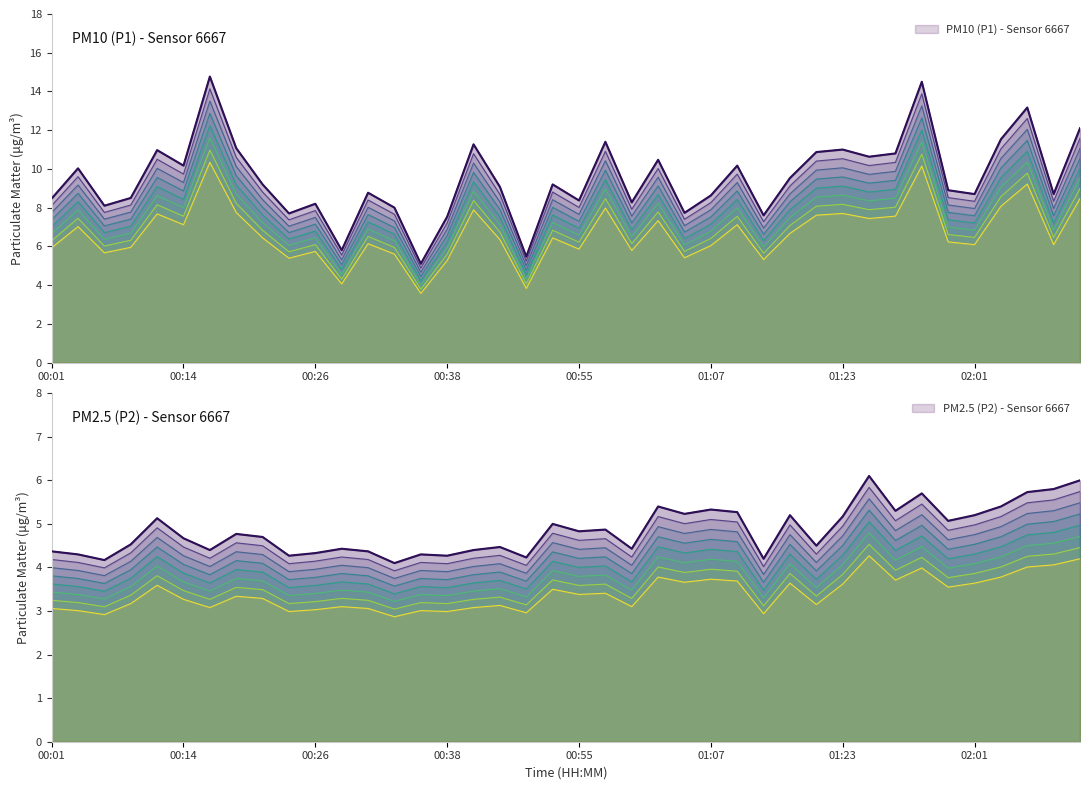

How many distinct data groups are displayed?

2